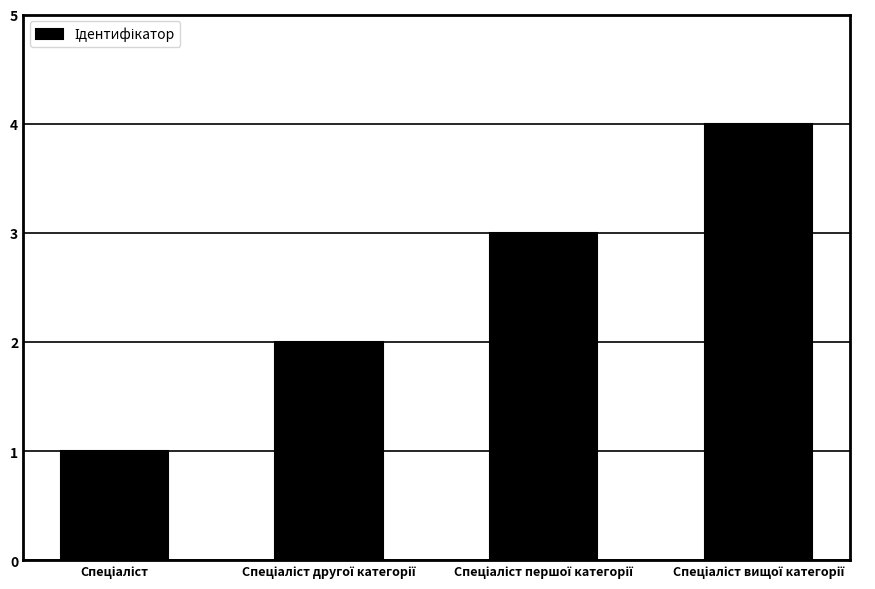

What is the difference between the maximum and minimum values?

3